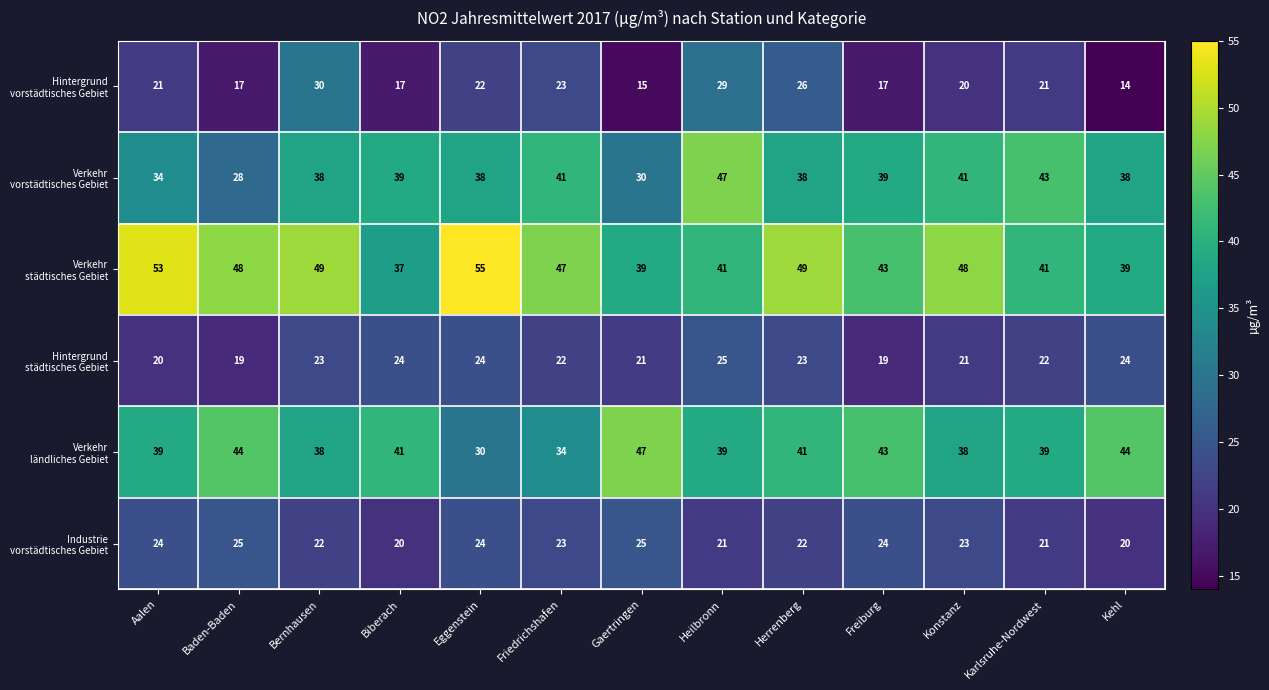

What is the total value across all series at Gaertringen?

177